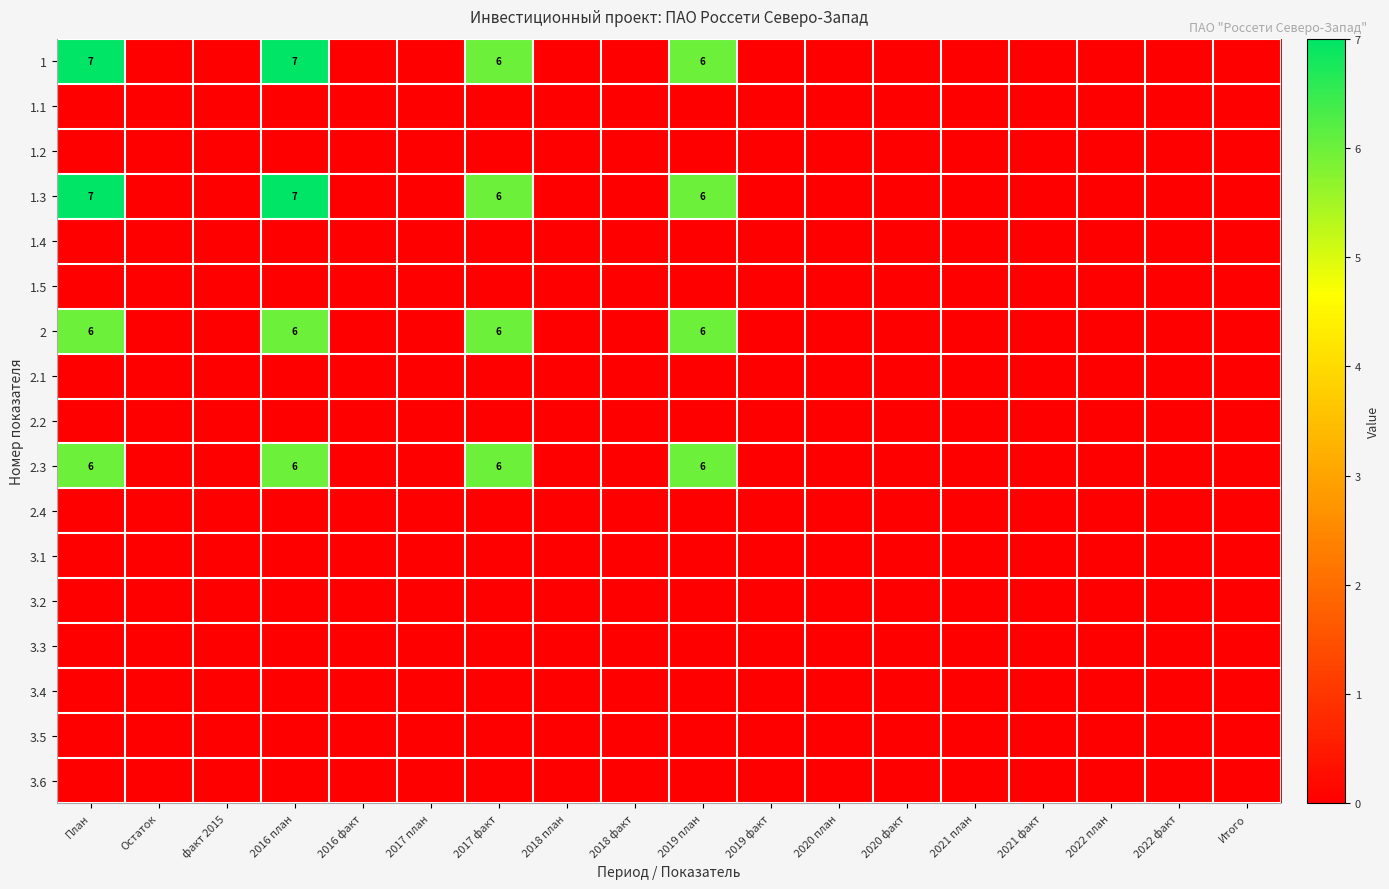

List the labels in order of 3.6 value, largest first.

План, Остаток, факт 2015, 2016 план, 2016 факт, 2017 план, 2017 факт, 2018 план, 2018 факт, 2019 план, 2019 факт, 2020 план, 2020 факт, 2021 план, 2021 факт, 2022 план, 2022 факт, Итого